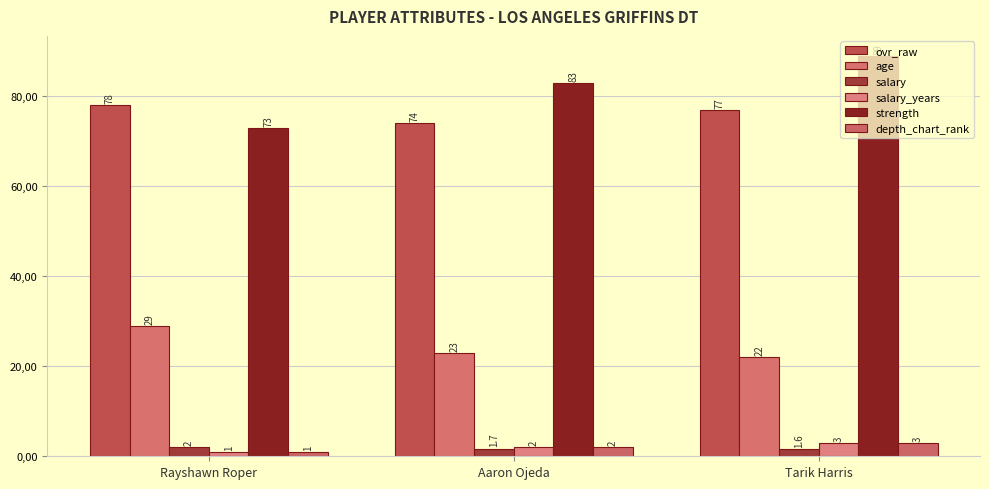

Reading left to right, extract all data points from this chart.

ovr_raw: Rayshawn Roper=78.0	Aaron Ojeda=74.0	Tarik Harris=77.0
age: Rayshawn Roper=29.0	Aaron Ojeda=23.0	Tarik Harris=22.0
salary: Rayshawn Roper=2.0	Aaron Ojeda=1.7	Tarik Harris=1.6
salary_years: Rayshawn Roper=1.0	Aaron Ojeda=2.0	Tarik Harris=3.0
strength: Rayshawn Roper=73.0	Aaron Ojeda=83.0	Tarik Harris=89.0
depth_chart_rank: Rayshawn Roper=1.0	Aaron Ojeda=2.0	Tarik Harris=3.0